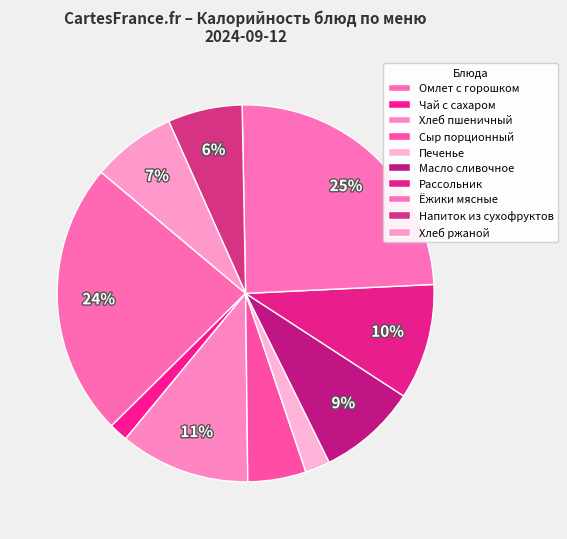

Which slice is the largest?

Ёжики мясные с соусом